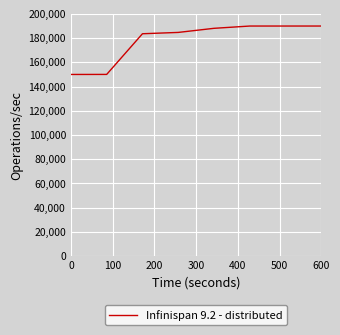

What is the difference between the maximum and second lowest values?

39964.0